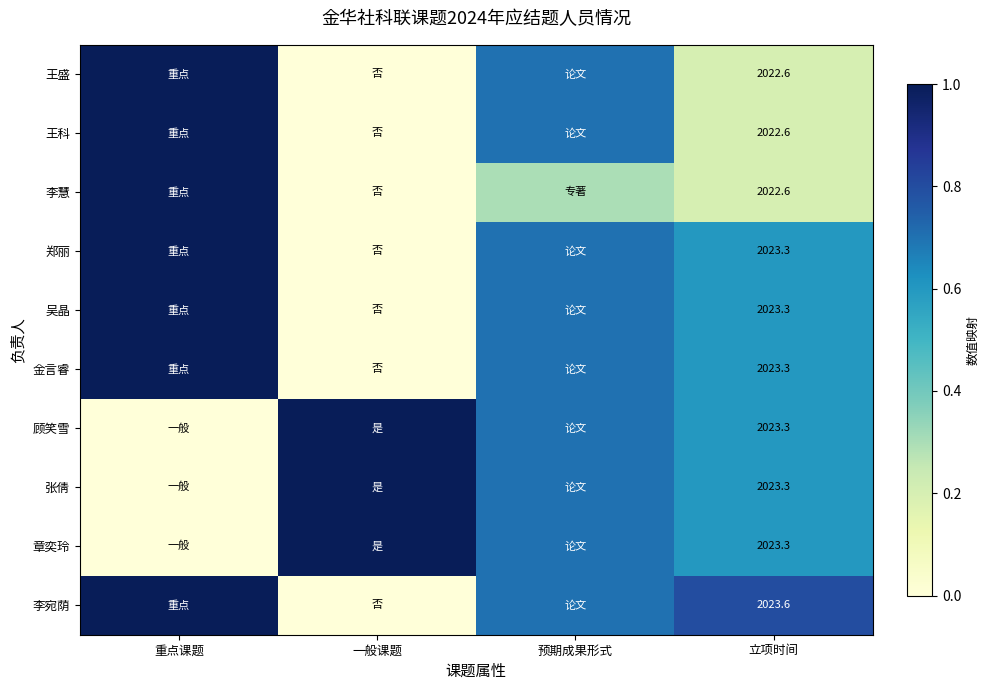

What is the total value across all series at 立项时间?

20231.2